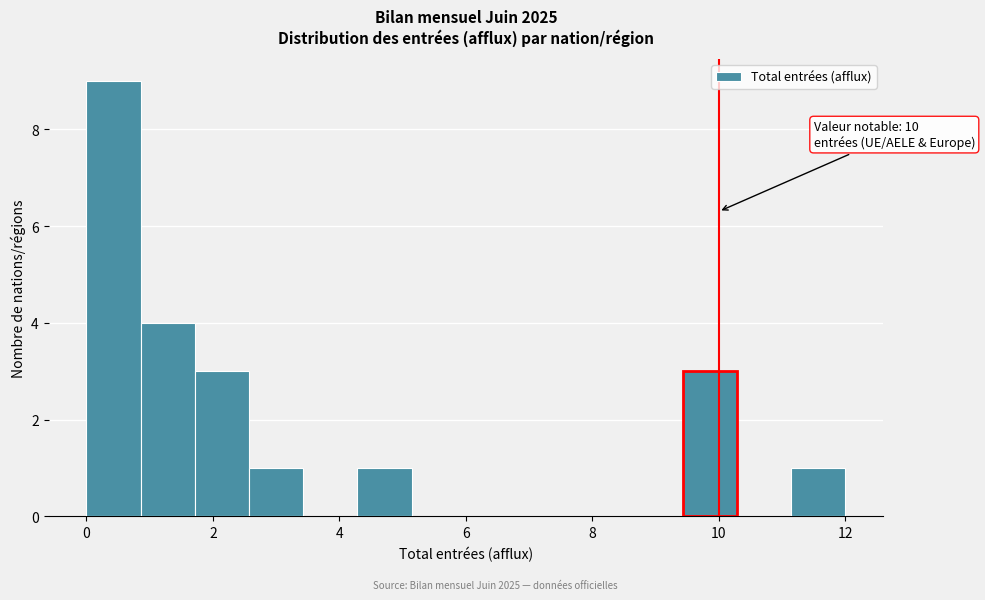

Which range on the x-axis has the tallest bar?

0.0 to 0.8